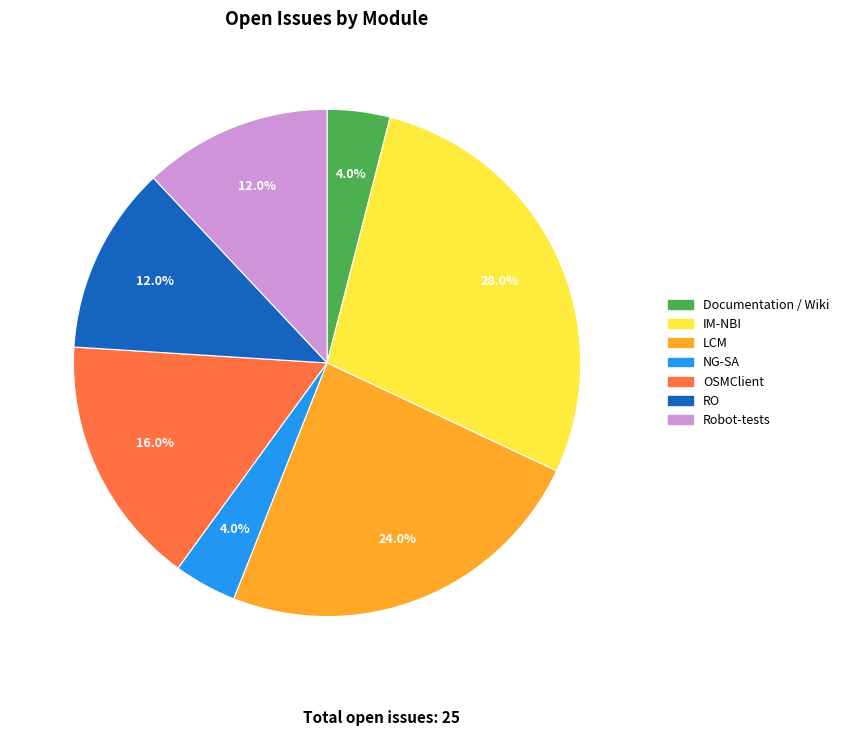

Approximately how many times larger is the value at Robot-tests compared to NG-SA?

3.0